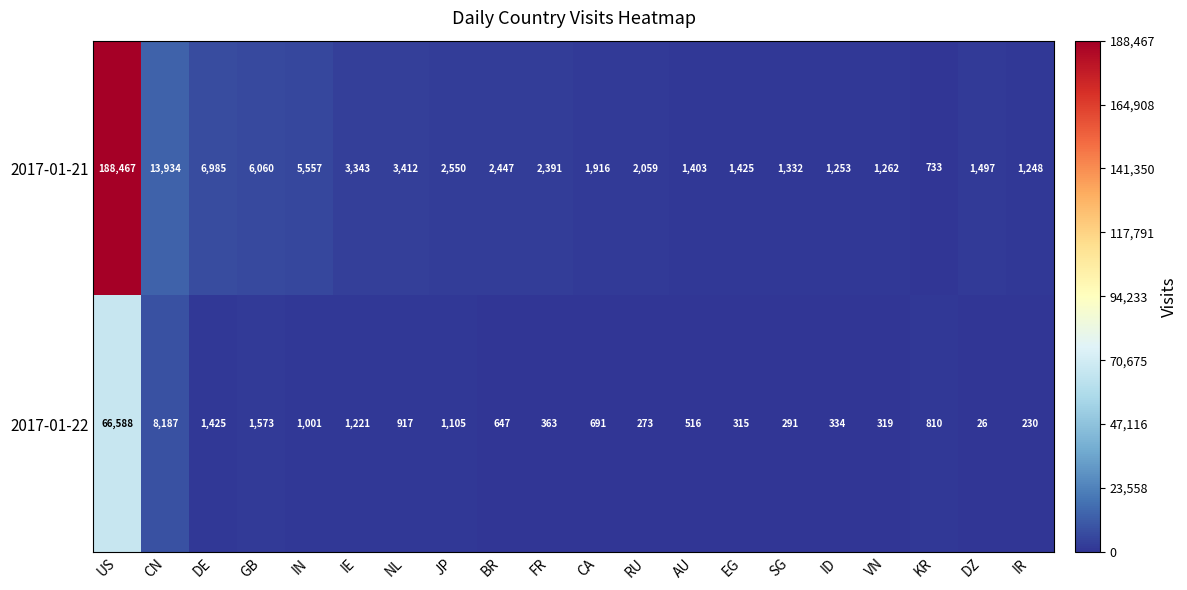

What is the greatest value displayed?

188467